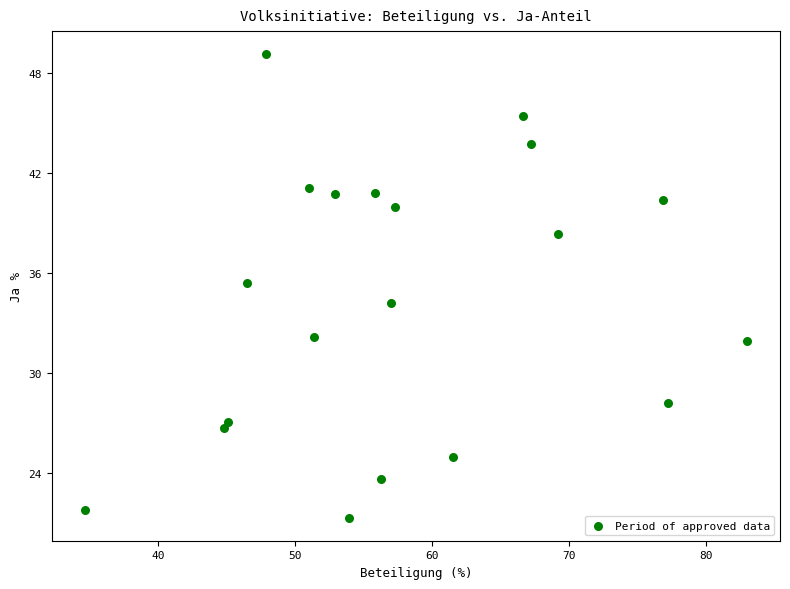

What is the range of Y values (max minus min)?

27.8